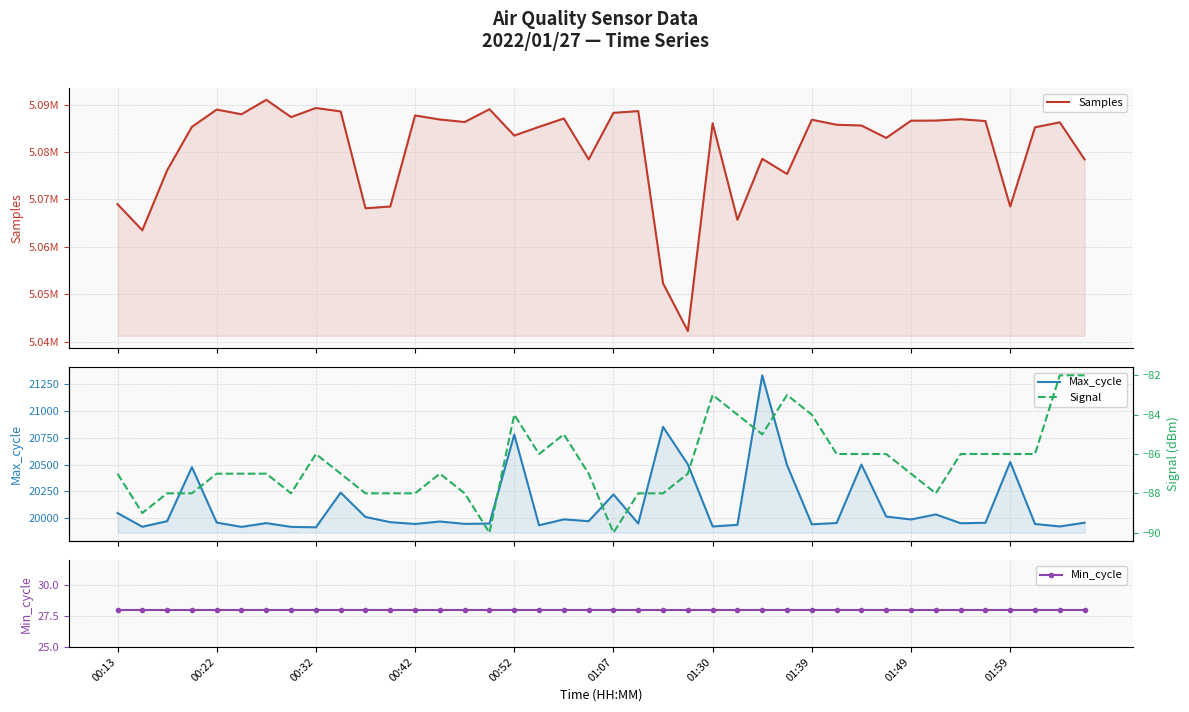

Is the value of Signal at 29 greater than the value of Min_cycle at 36?

No